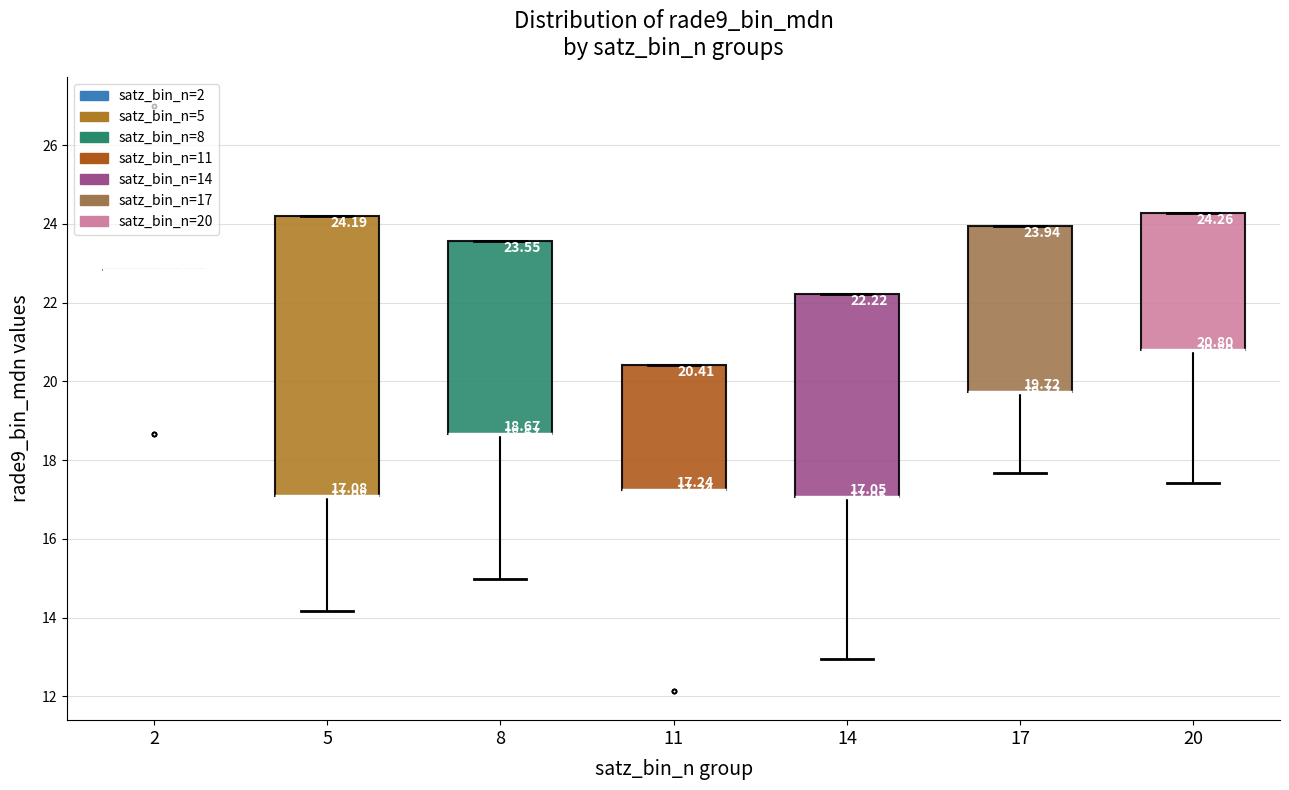

Which box is the tallest, from its lower edge to its upper edge?

5